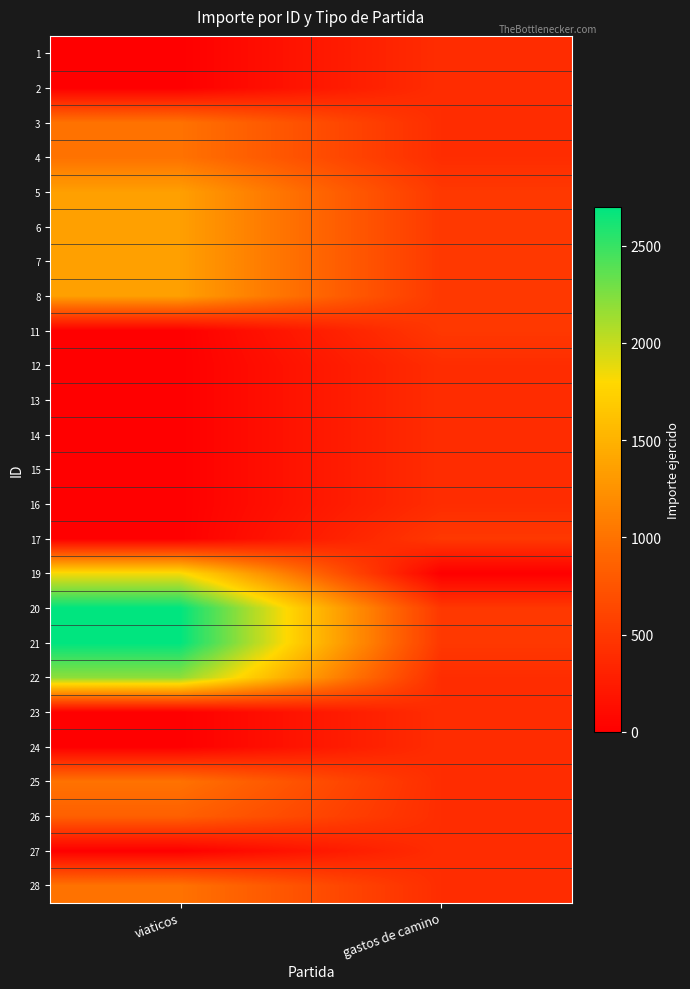

Reading left to right, what are all the values shown in this chart?

1: viaticos=0	gastos de camino=400
2: viaticos=0	gastos de camino=400
3: viaticos=1000	gastos de camino=400
4: viaticos=1000	gastos de camino=400
5: viaticos=1350	gastos de camino=500
6: viaticos=1350	gastos de camino=500
7: viaticos=1350	gastos de camino=500
8: viaticos=1350	gastos de camino=500
11: viaticos=0	gastos de camino=500
12: viaticos=0	gastos de camino=400
13: viaticos=0	gastos de camino=400
14: viaticos=0	gastos de camino=400
15: viaticos=0	gastos de camino=400
16: viaticos=0	gastos de camino=400
17: viaticos=0	gastos de camino=500
19: viaticos=1835	gastos de camino=0
20: viaticos=2700	gastos de camino=500
21: viaticos=2700	gastos de camino=500
22: viaticos=2200	gastos de camino=400
23: viaticos=0	gastos de camino=400
24: viaticos=0	gastos de camino=400
25: viaticos=1000	gastos de camino=400
26: viaticos=850	gastos de camino=400
27: viaticos=0	gastos de camino=400
28: viaticos=1000	gastos de camino=400